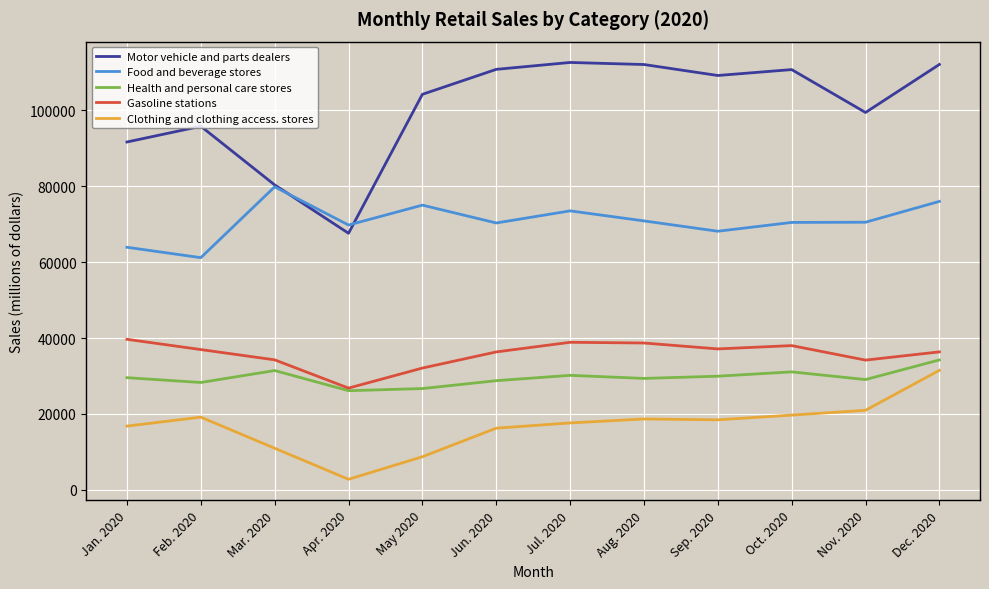

What is the difference between the second highest and second lowest values in the Motor vehicle and parts dealers series?

31740